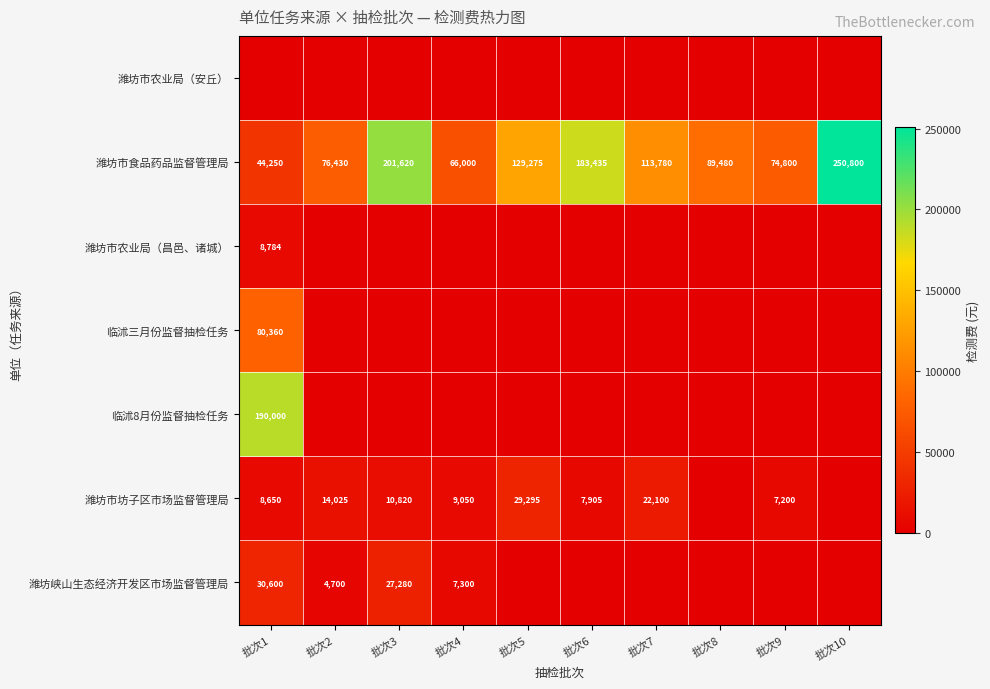

At which label is 潍坊市食品药品监督管理局 closest to 147525?

批次5